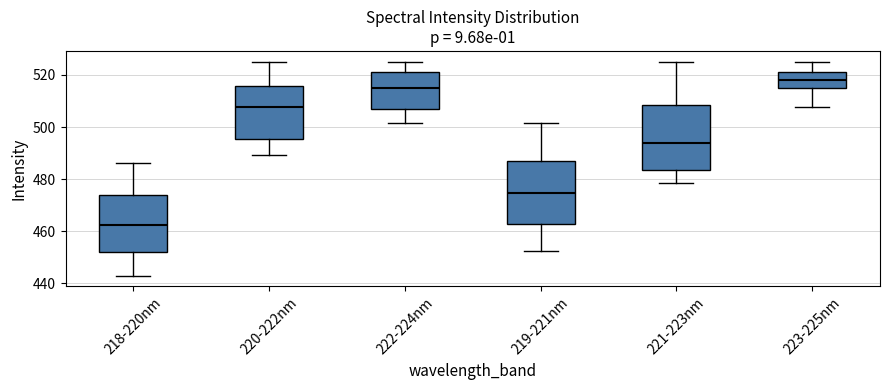

Reading left to right, transcribe this box plot: for each box, give where its median line is, the range the box spans, and where its two whiskers end, as read against the y-axis. The values are not printed on the chart, so give them approximately, as read against the axis.

218-220nm: median 462, box 452 to 474, whiskers 442 to 486
220-222nm: median 508, box 496 to 516, whiskers 490 to 526
222-224nm: median 514, box 508 to 520, whiskers 502 to 526
219-221nm: median 474, box 462 to 488, whiskers 452 to 502
221-223nm: median 494, box 484 to 508, whiskers 478 to 526
223-225nm: median 518, box 514 to 520, whiskers 508 to 526